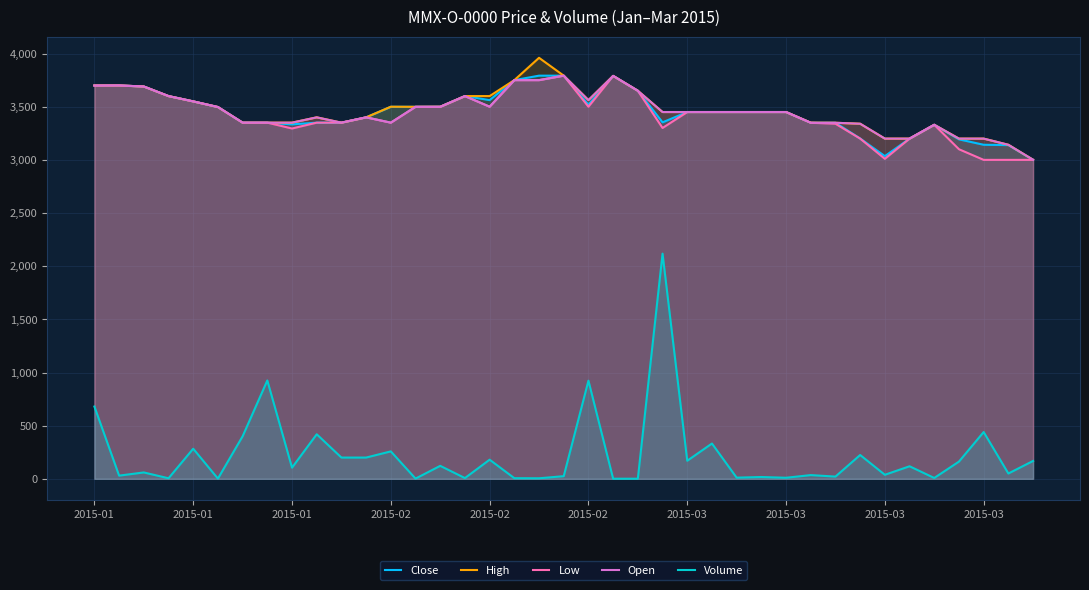

What are all the series names shown in the legend?

Close, High, Low, Open, Volume